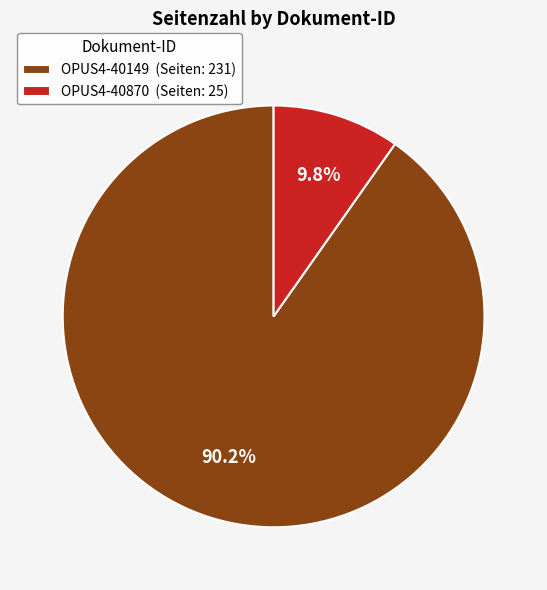

Count the number of slices in the pie.

2